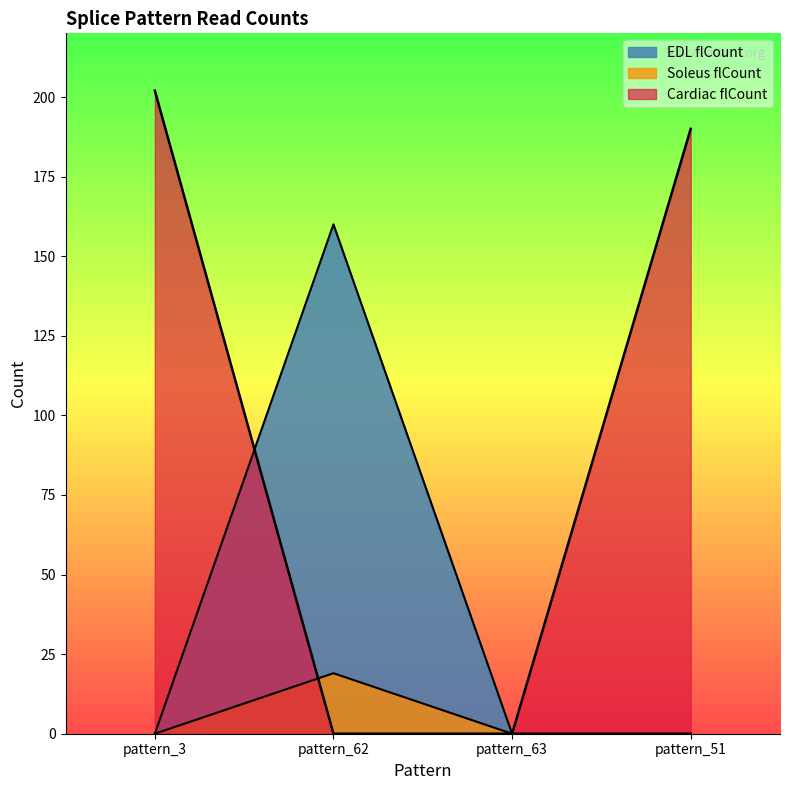

What is the average value of the EDL flCount series?

40